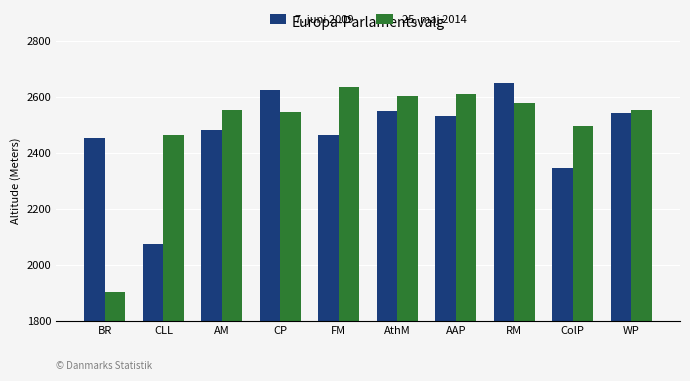

What are all the series names shown in the legend?

7. juni 2009, 25. maj 2014